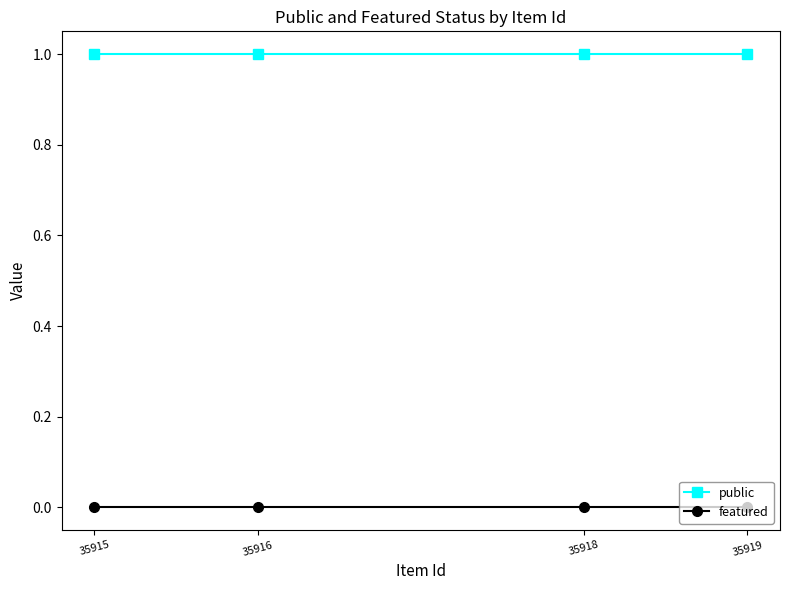

Rank the series at 35916 from lowest to highest value.

featured, public